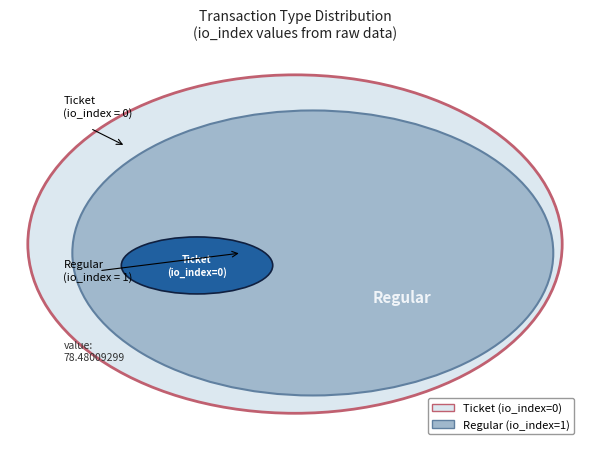

Count the number of slices in the pie.

2